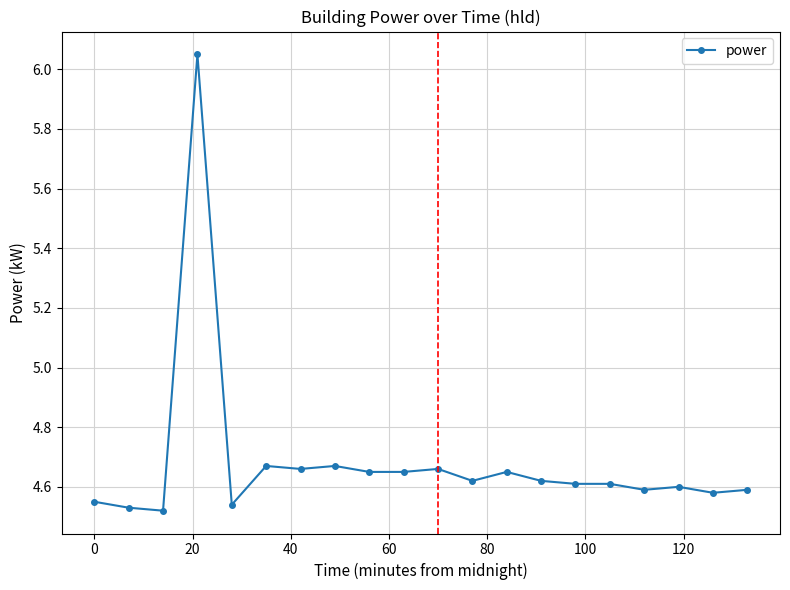

How many values are between 4 and 5?

19